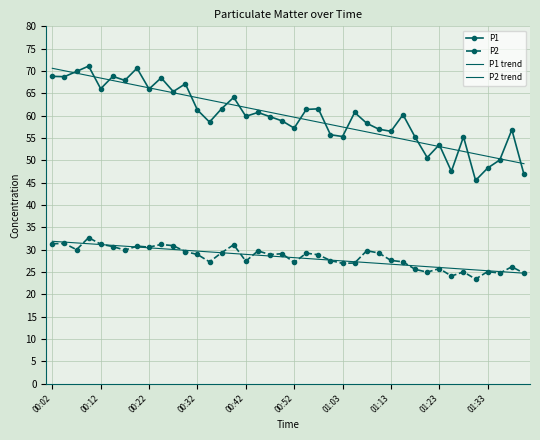

What is the value of the P1 point at the 5th from the left?

66.0